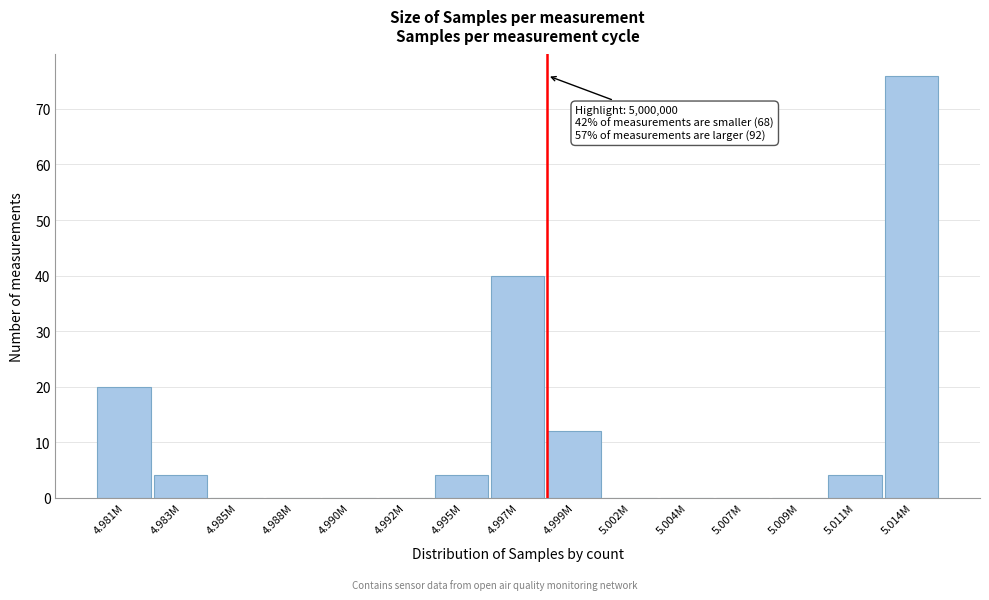

Reading left to right, transcribe all the data shown in this chart.

4.981M=20	4.983M=4	4.985M=0	4.988M=0	4.990M=0	4.992M=0	4.995M=4	4.997M=40	4.999M=12	5.002M=0	5.004M=0	5.007M=0	5.009M=0	5.011M=4	5.014M=76